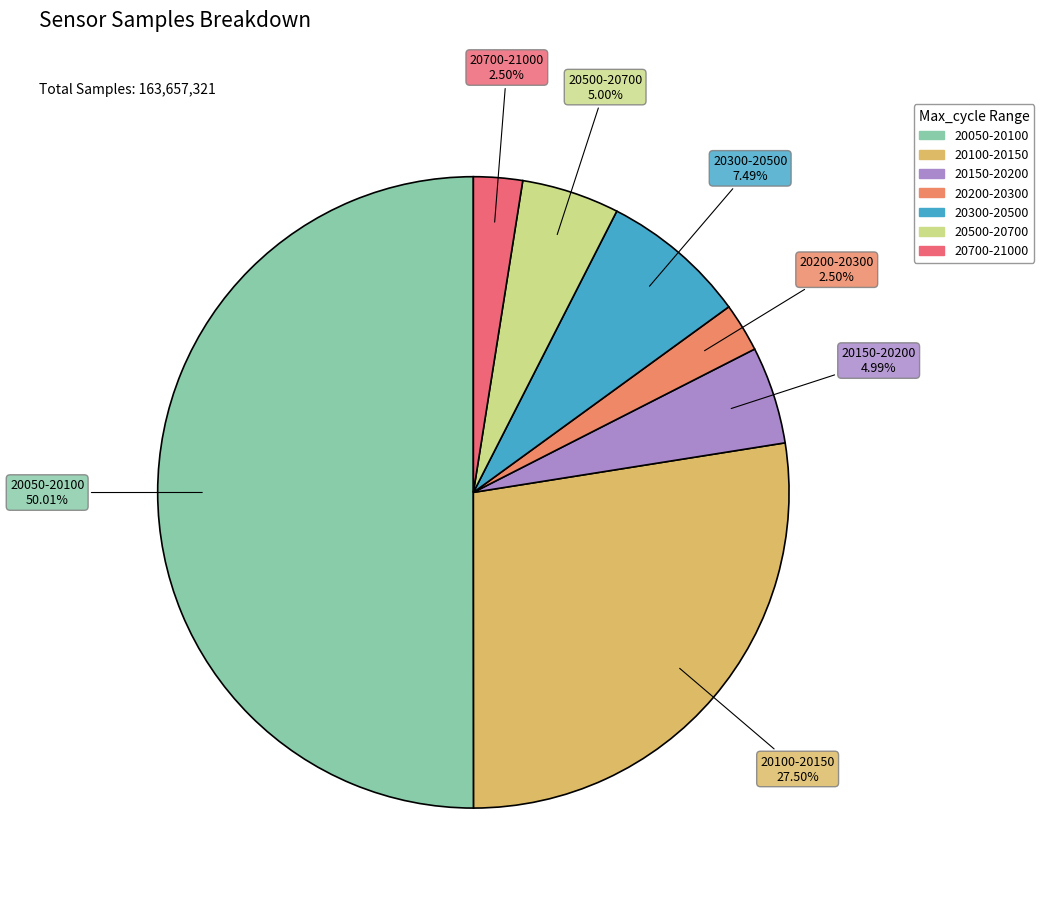

How many slices are in this pie chart?

7